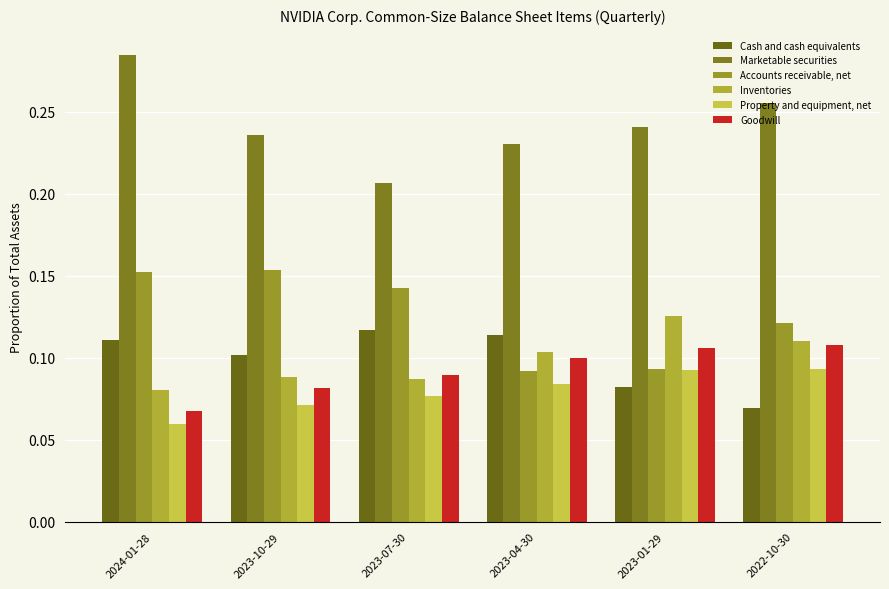

Where is Accounts receivable, net nearest to the value 0?

2023-04-30